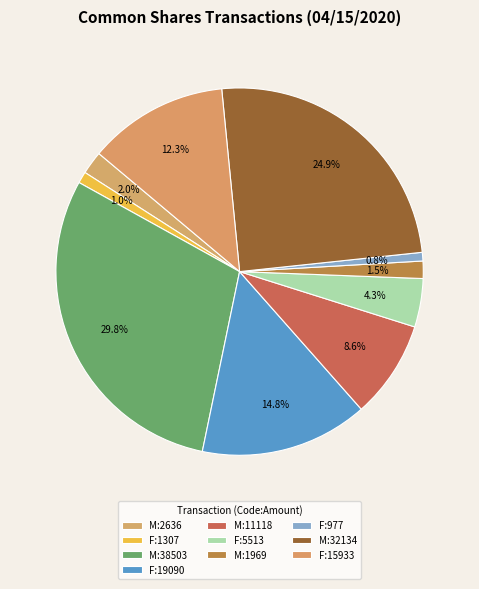

How many segments does this pie chart have?

10